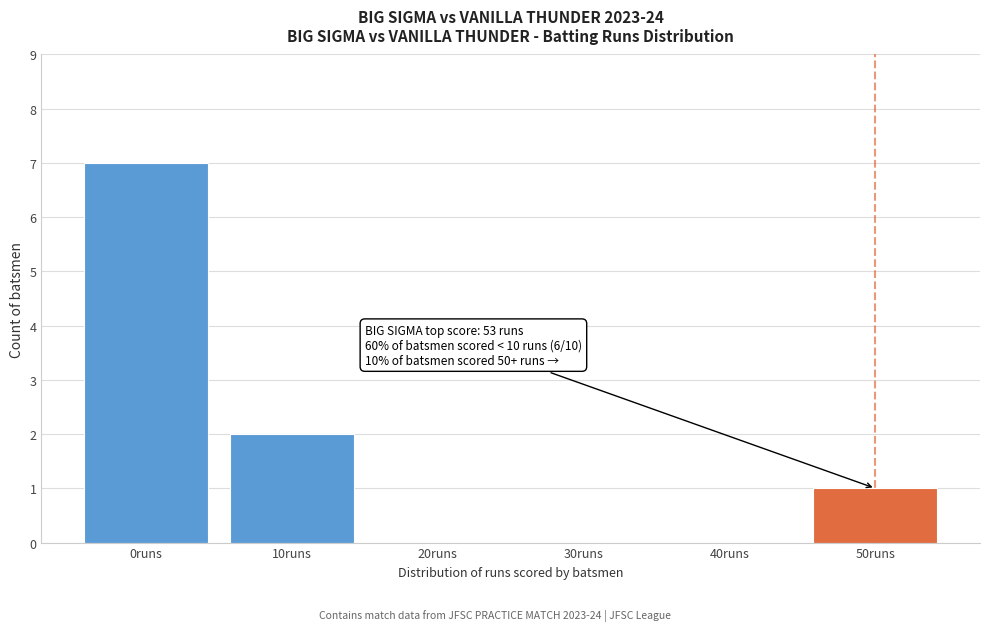

Reading left to right, what are all the values shown in this chart?

0runs=7	10runs=2	20runs=0	30runs=0	40runs=0	50runs=1